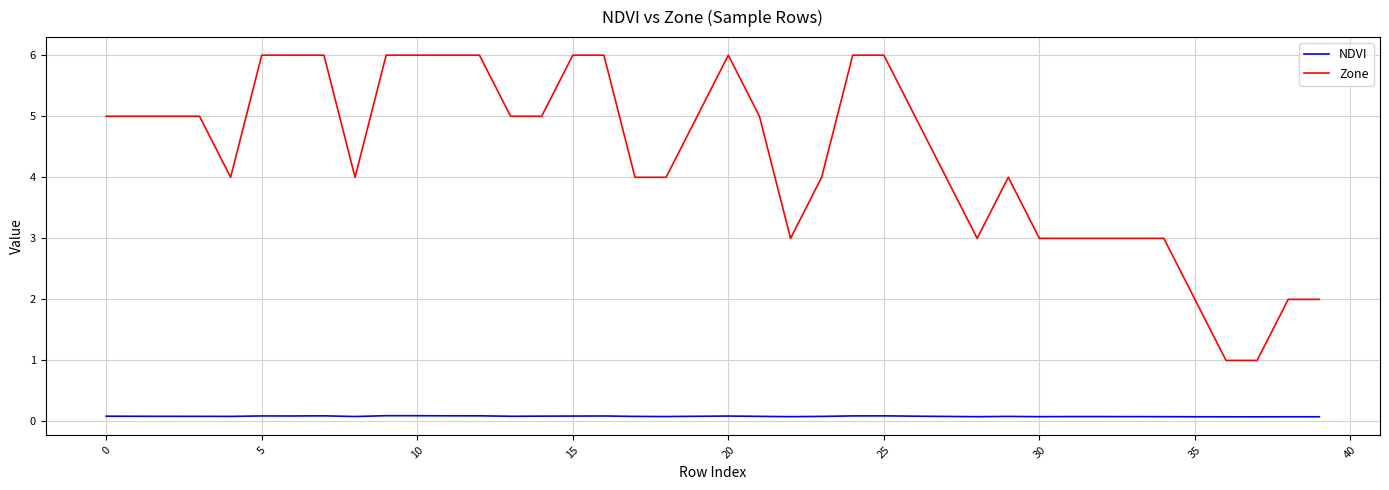

True or false: Zone and NDVI intersect in this chart.

False